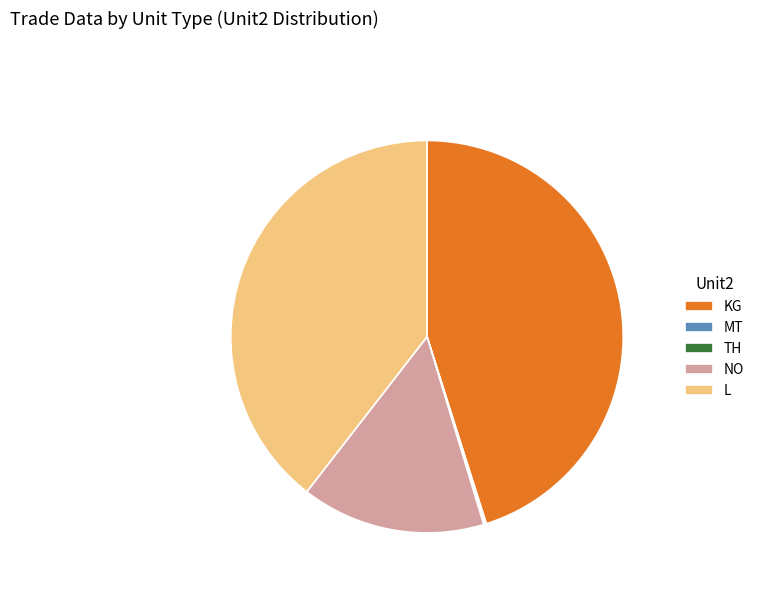

The NO slice represents 2% of the pie. True or false?

False